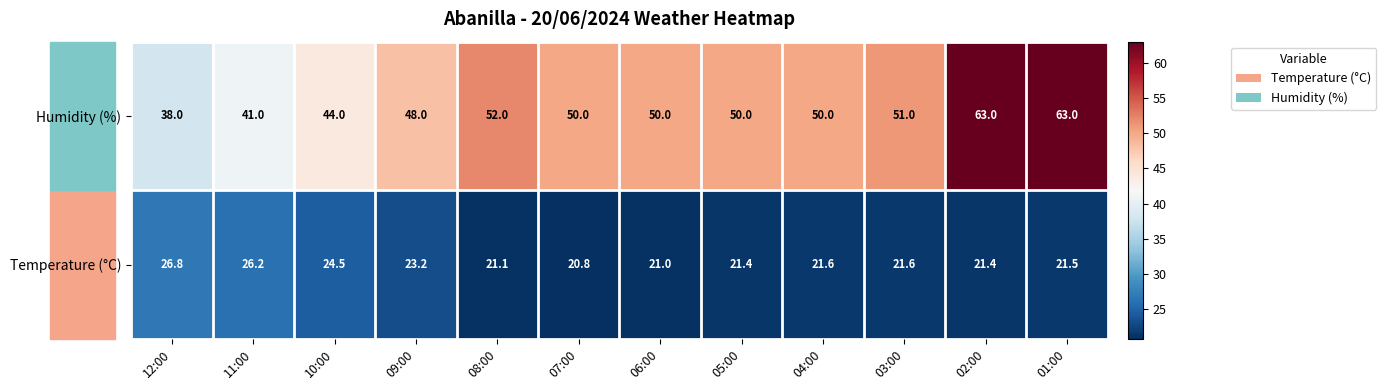

What is the average value of the Humidity (%) series?

50.0